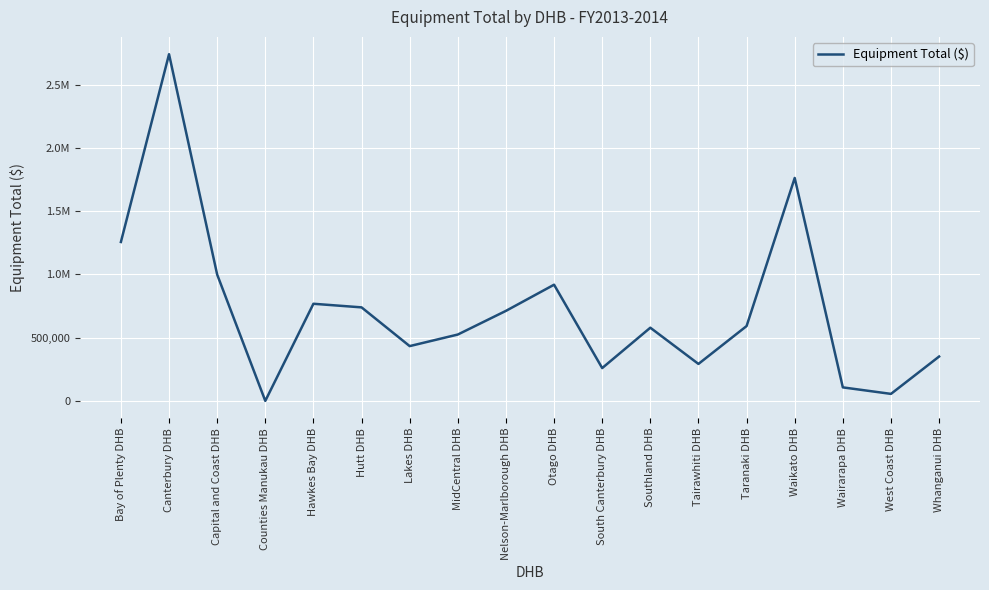

Is this an area chart (filled region under the line)?

No